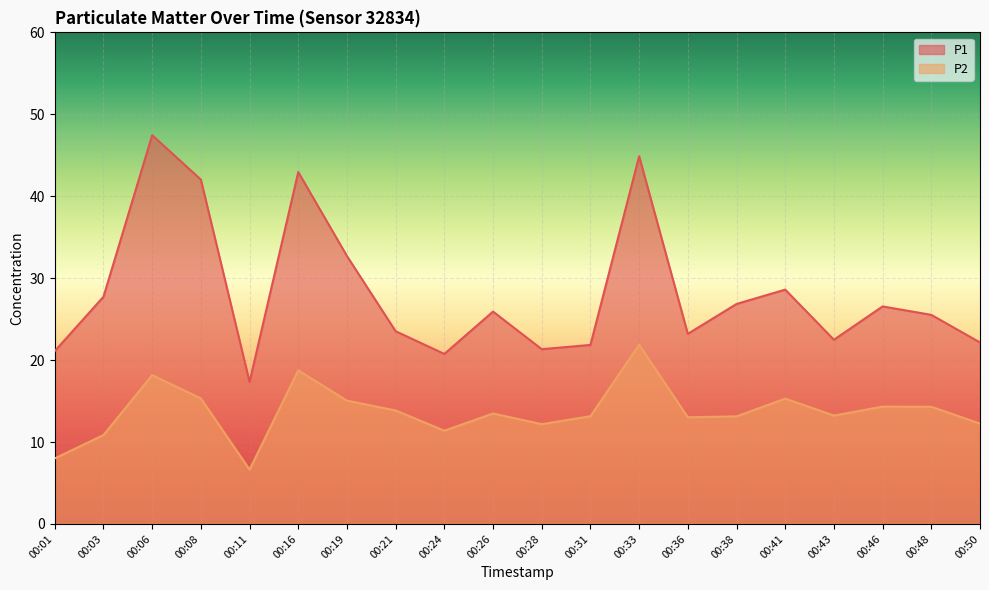

What is the smallest value displayed?

6.6